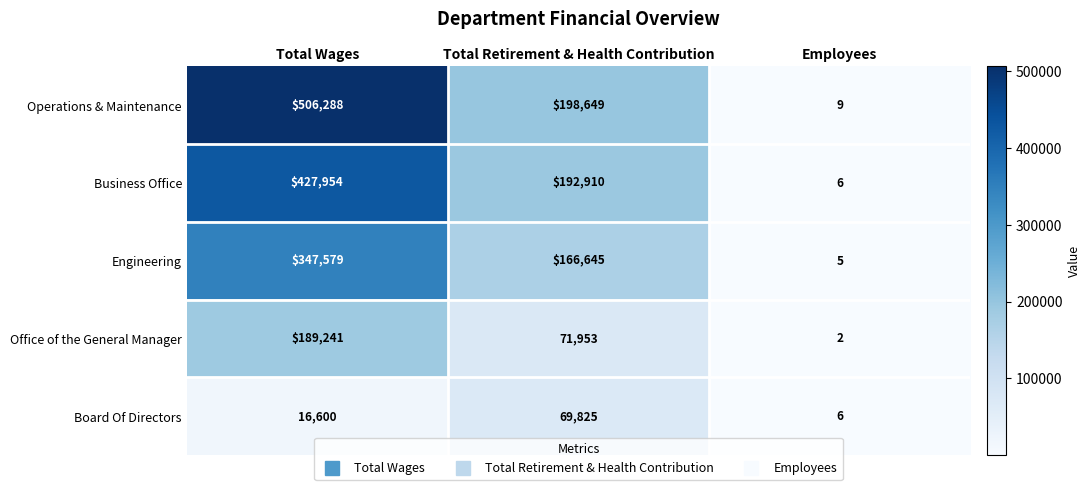

Where is Engineering nearest to the value 173792?

Total Retirement & Health Contribution